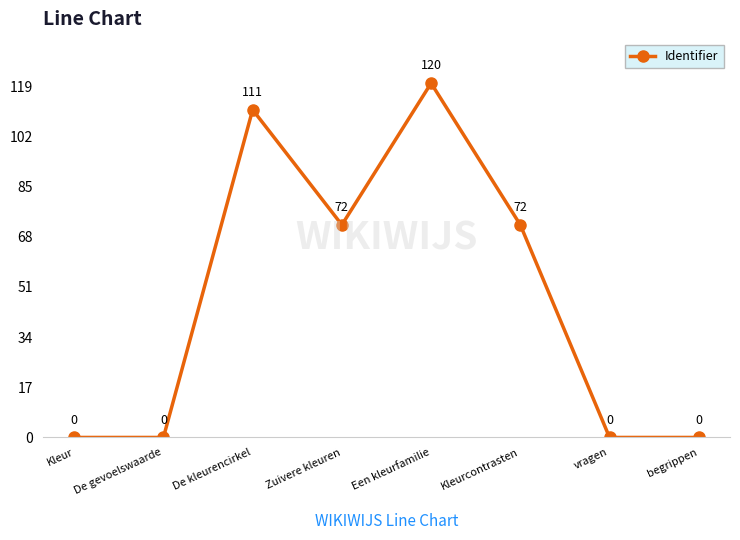

At which category does the chart reach its peak across all series?

Een kleurfamilie